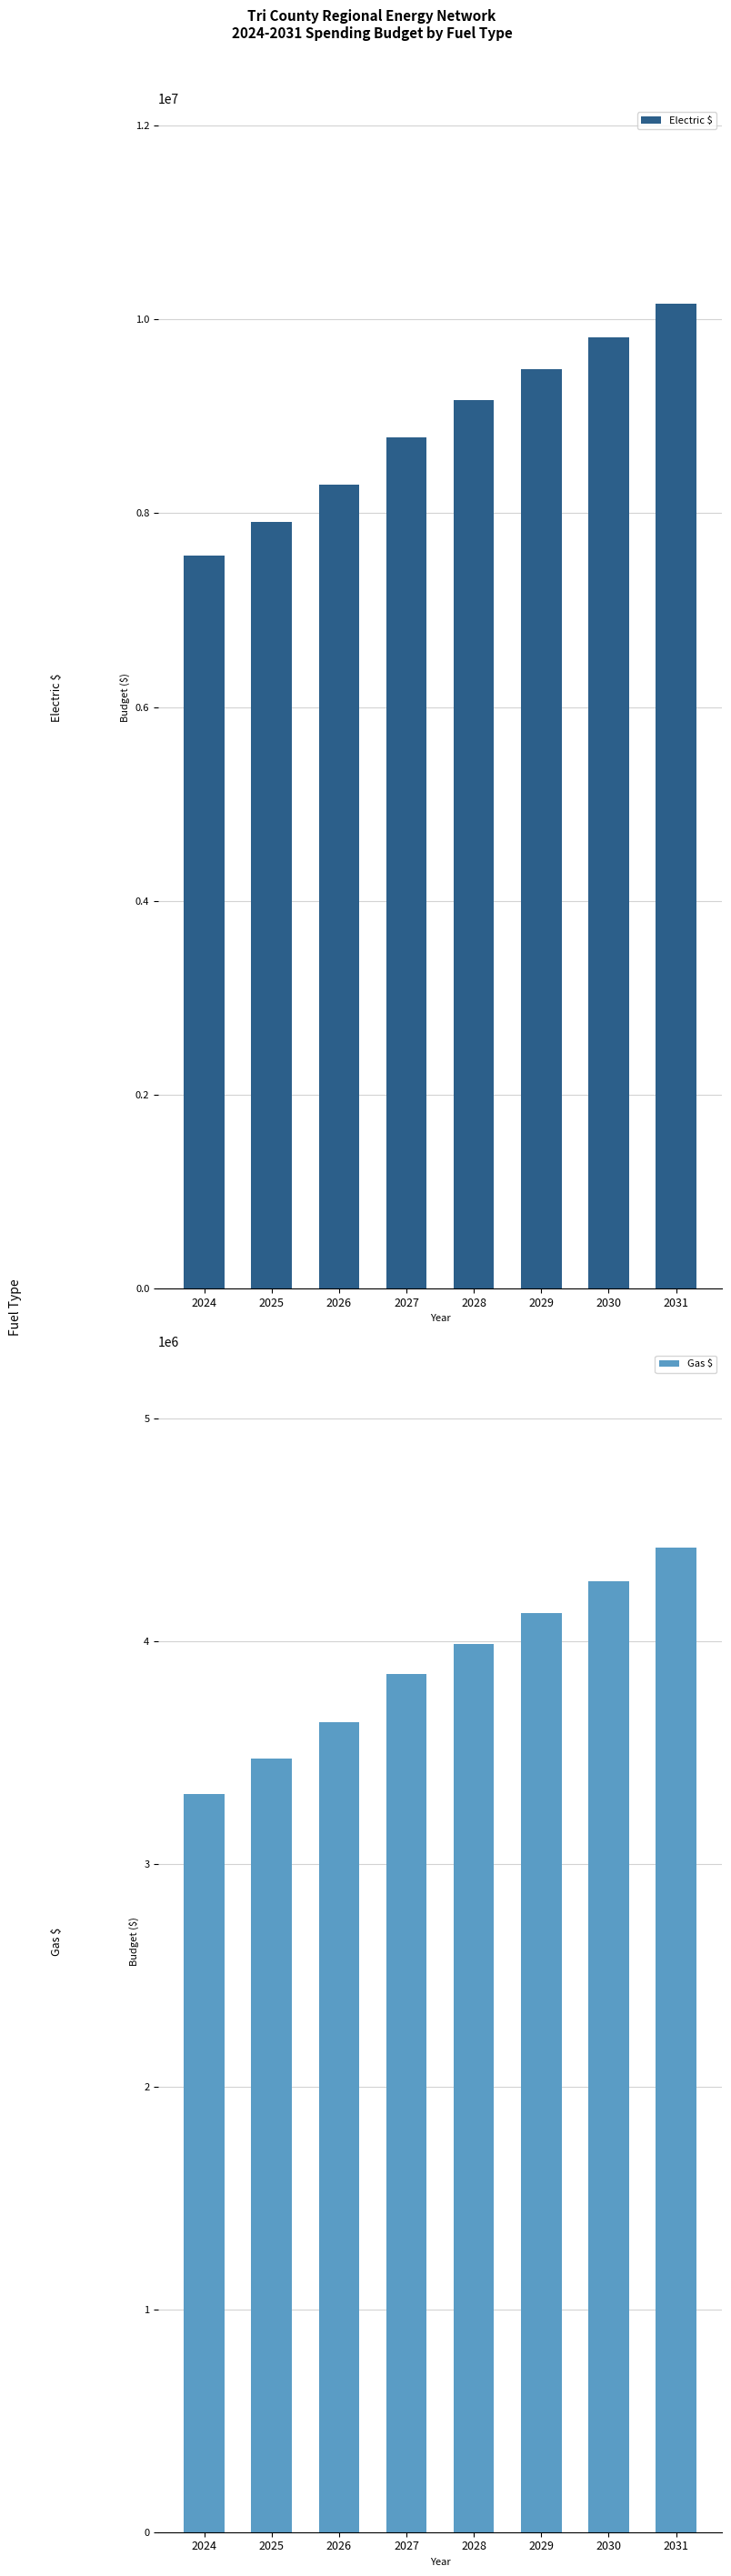

The Gas $ series shows 2520997.7 at 2031. True or false?

False